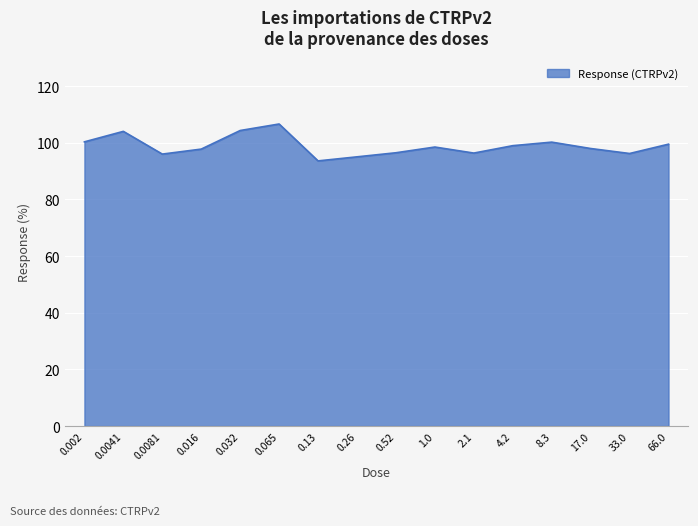

How many lines are shown in the chart?

1